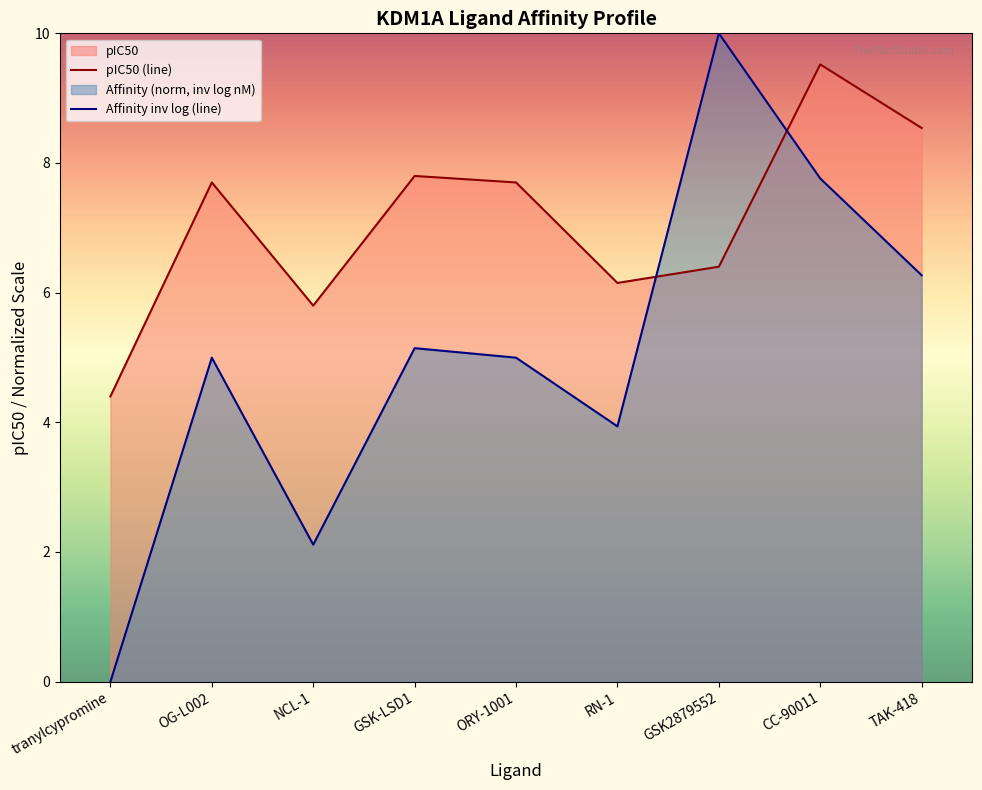

At which label is pIC50 (line) closest to 6?

RN-1